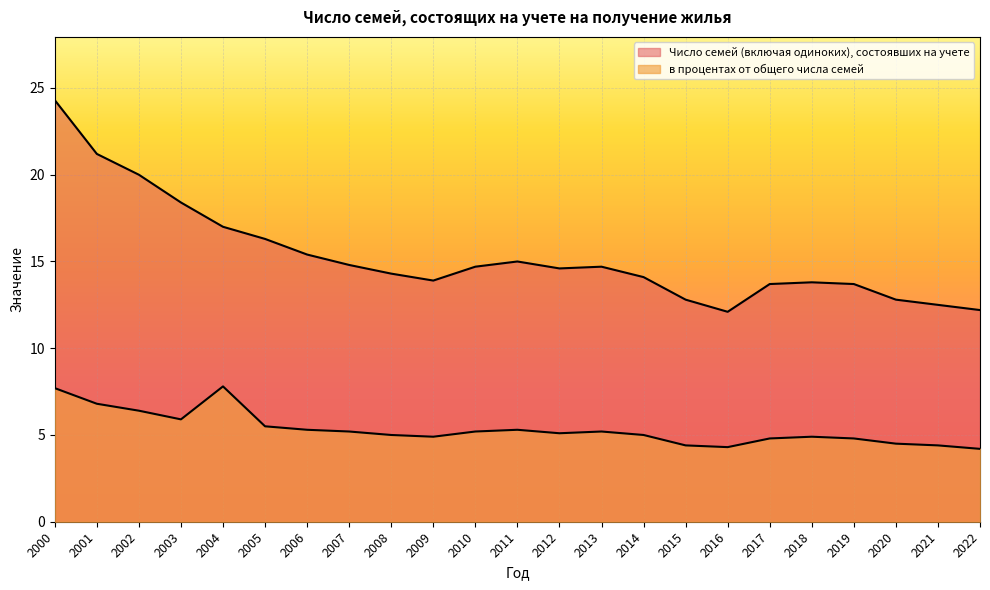

How many values in the в процентах от общего числа семей series are below 5?

9